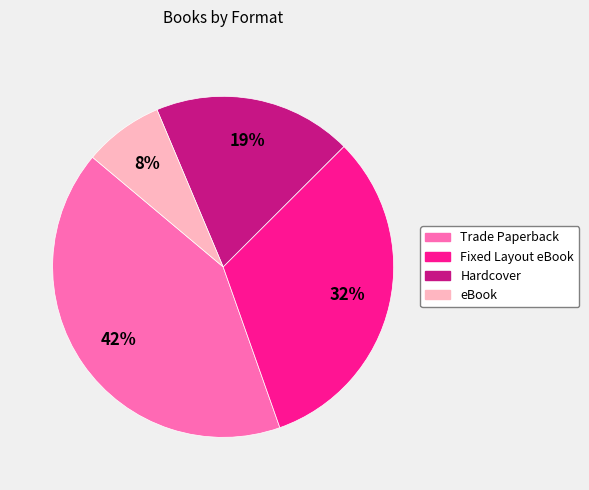

Is there any slice that represents more than half of the pie?

No